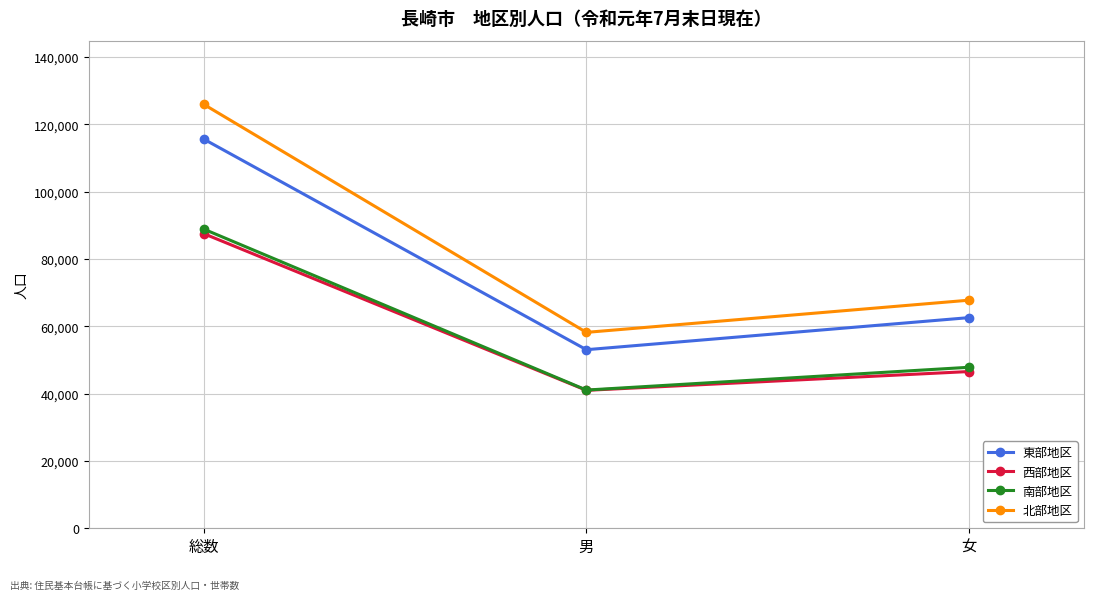

True or false: 西部地区 has a value of 46574 at 女.

True